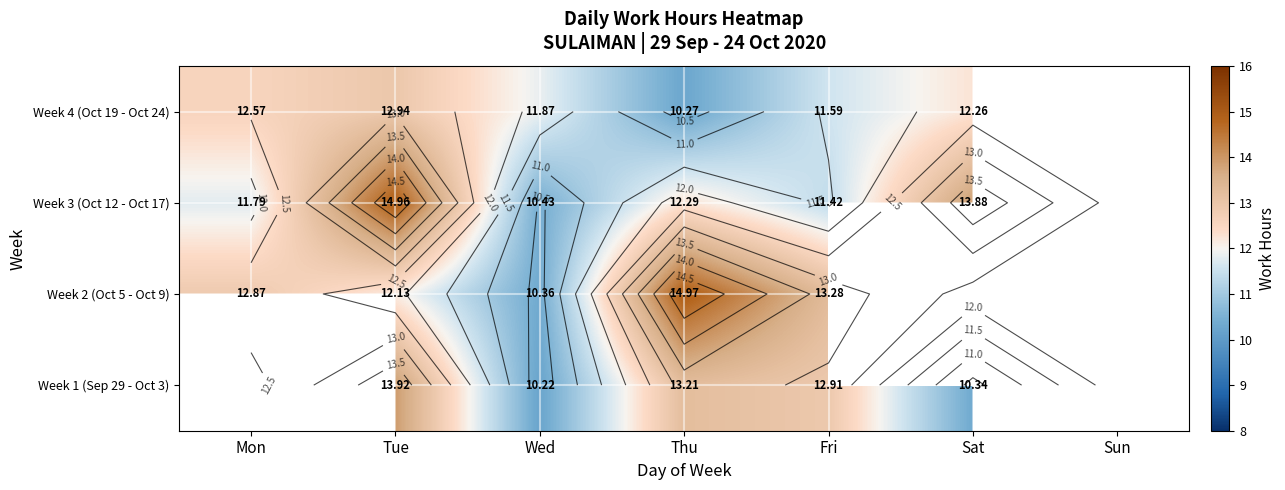

The value of Week 1 (Sep 29 - Oct 3) at Sat is 6.0. True or false?

False